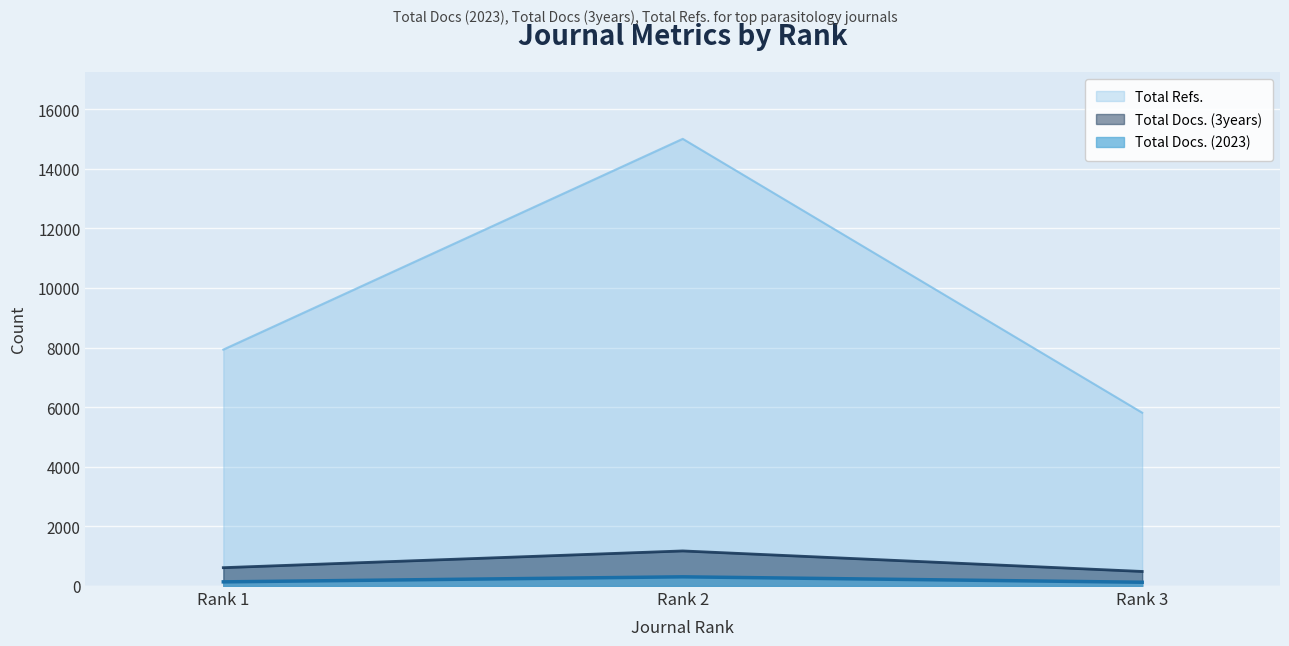

What is the difference between the Total Refs. values at Rank 1 and Rank 2?

7073